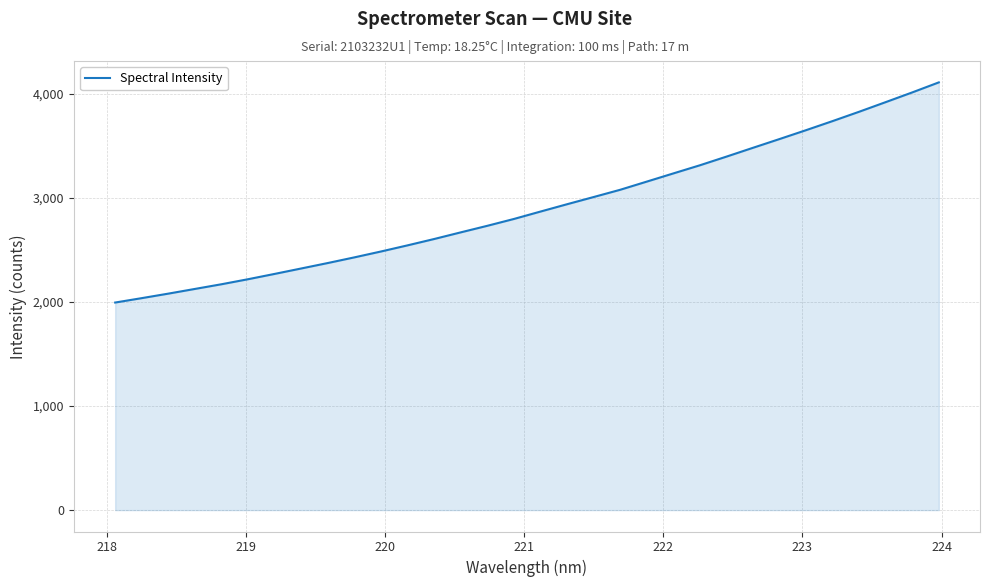

What is the minimum value shown in the chart?

1993.8